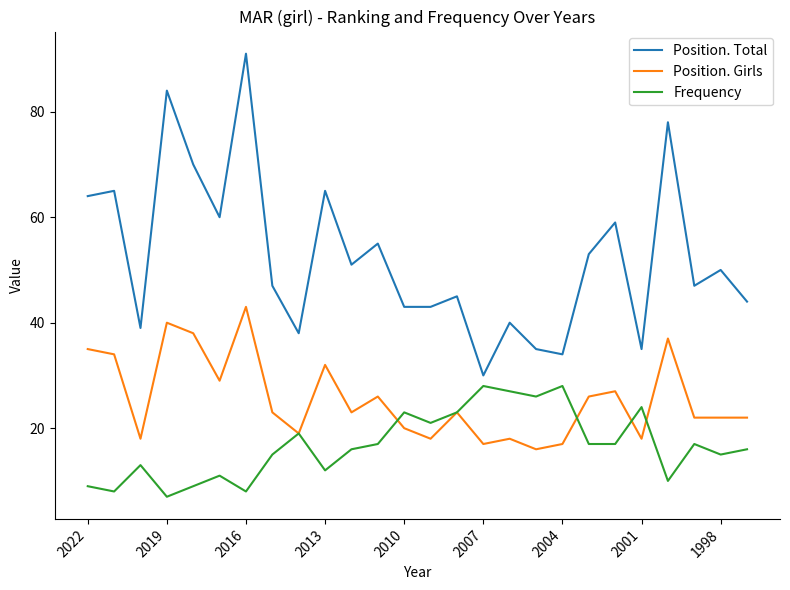

Which series has the largest total across all categories?

Position. Total